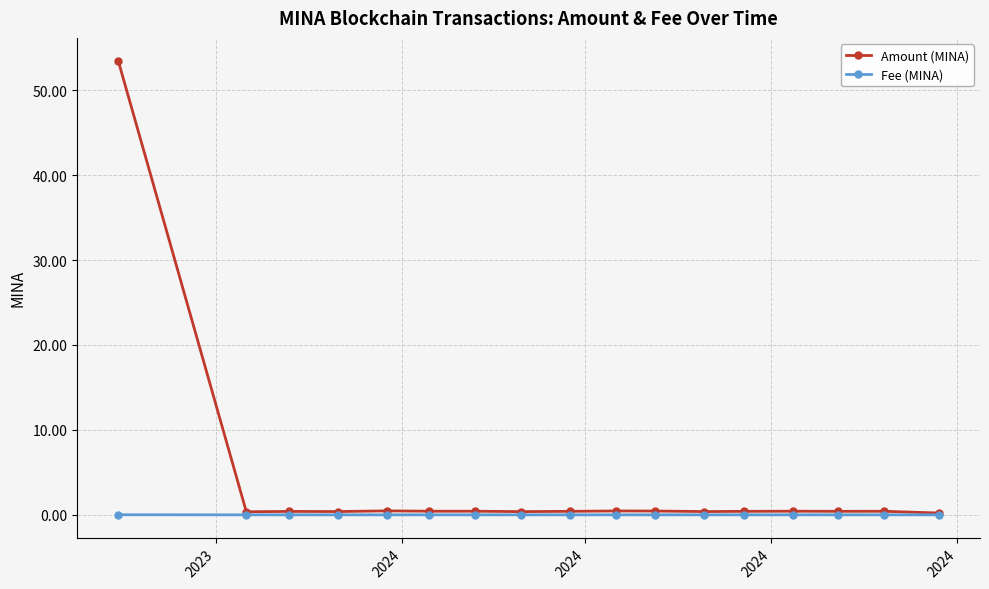

What is the difference between the maximum and minimum values in the Amount (MINA) series?

53.3